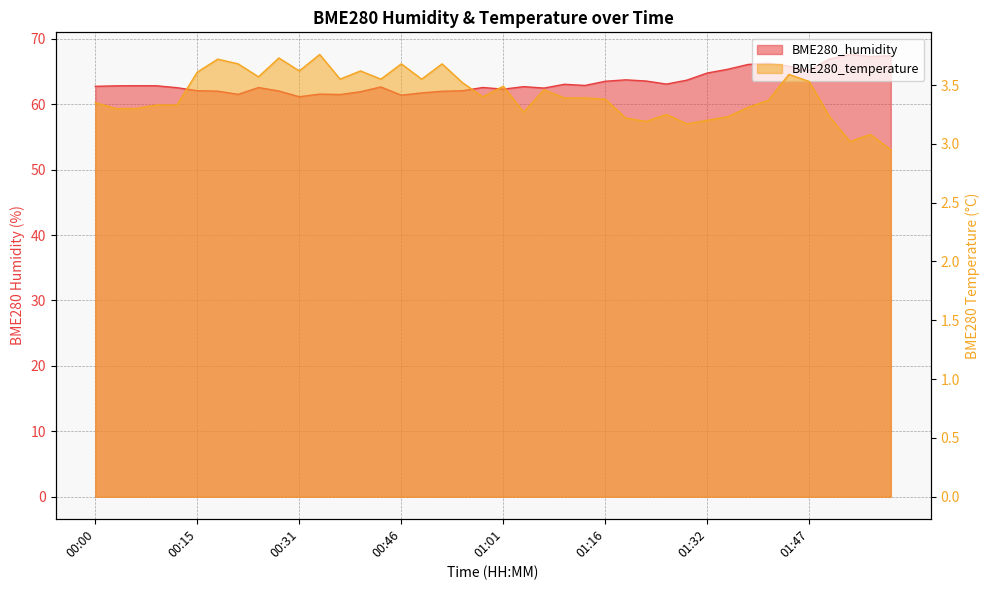

How many data points in BME280_temperature are less than 3?

1